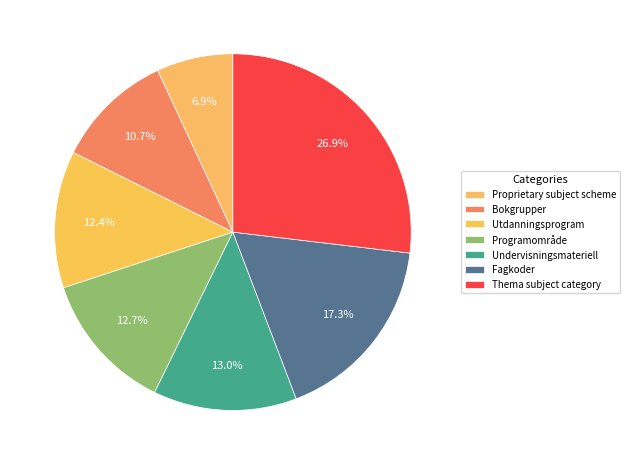

Approximately how many times larger is the value at Utdanningsprogram compared to Bokgrupper?

1.2